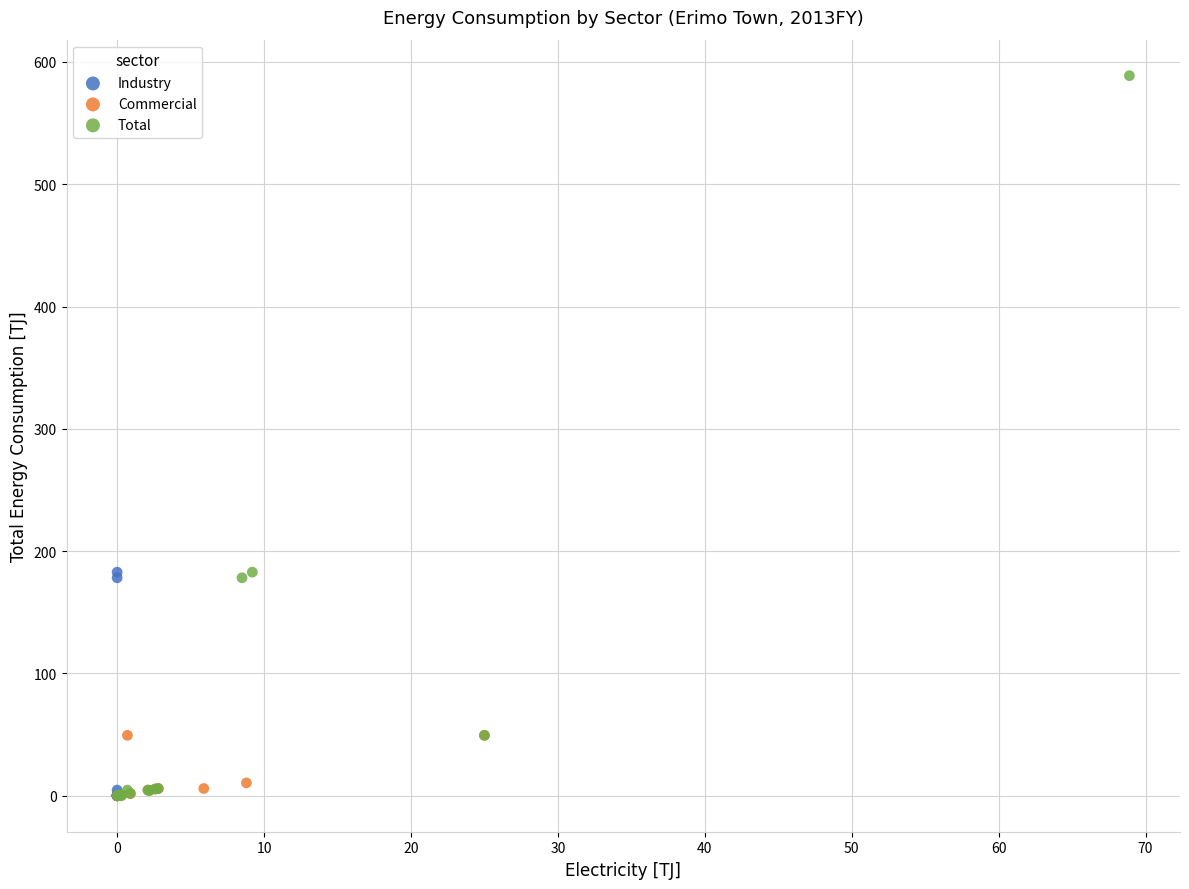

Which series reaches the maximum Y coordinate?

Total